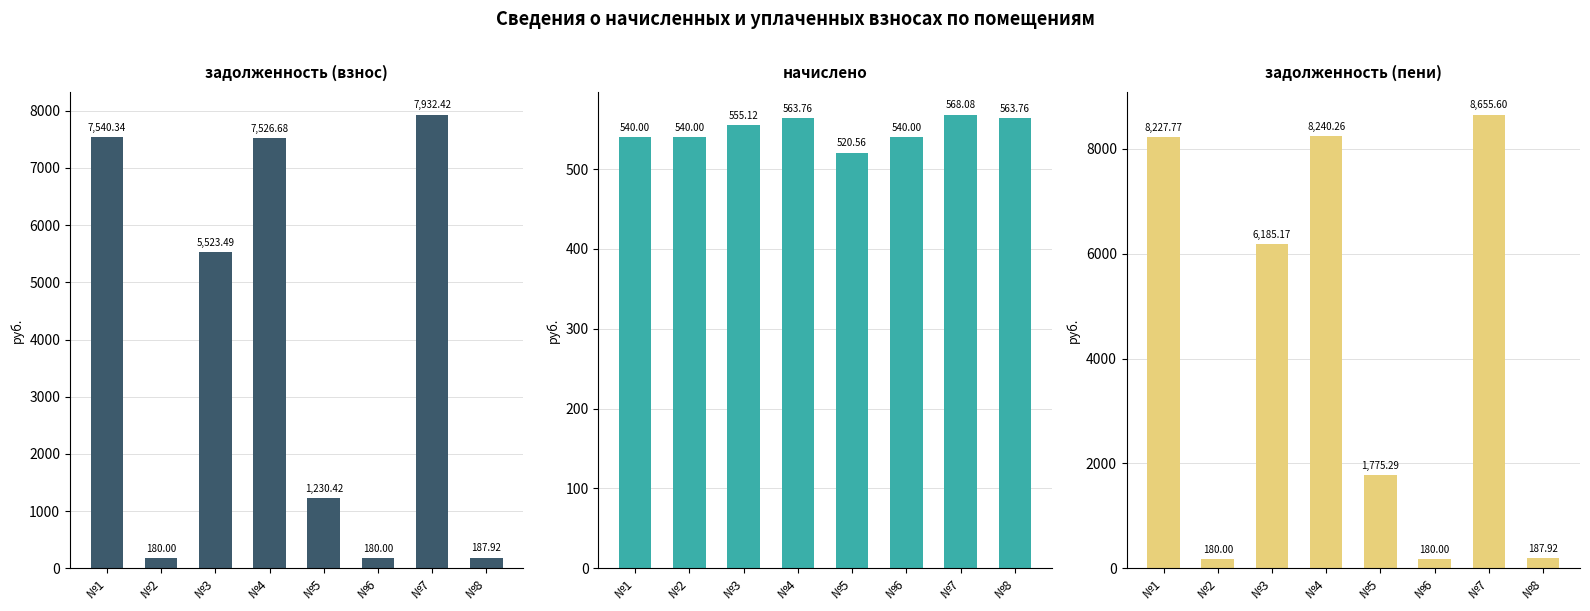

What is the maximum value for задолженность (пени)?

8655.6